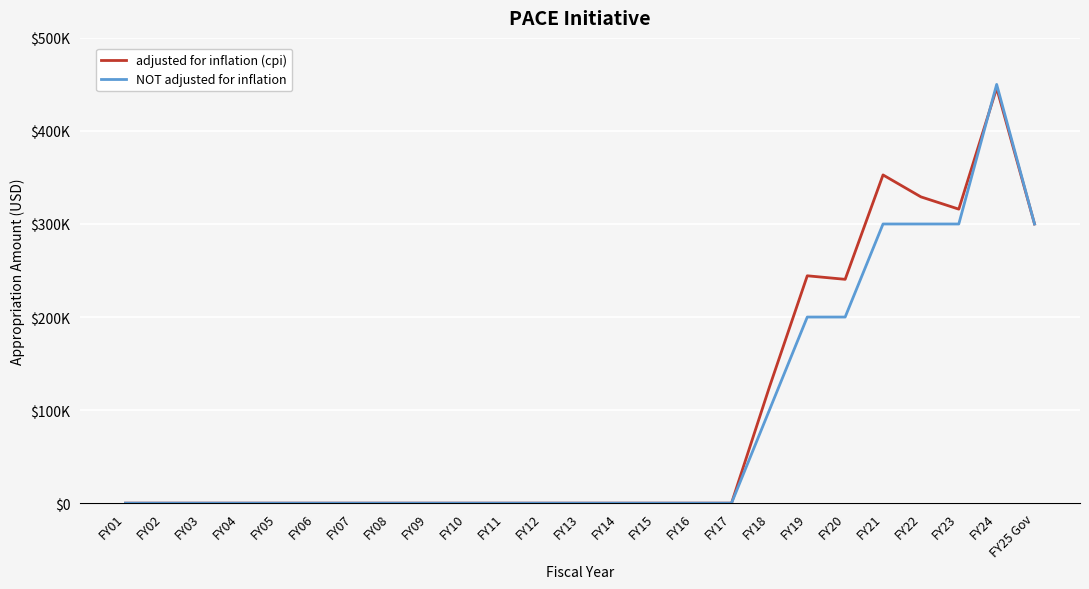

True or false: NOT adjusted for inflation has a value of -265031 at FY05.

False